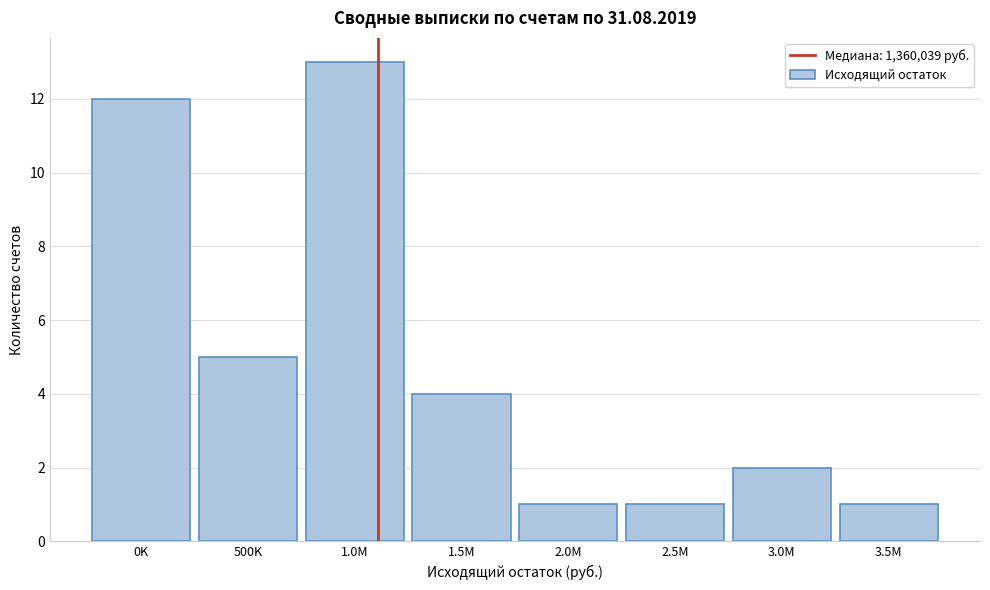

Reading left to right, what are all the values shown in this chart?

0K=12	500K=5	1.0M=13	1.5M=4	2.0M=1	2.5M=1	3.0M=2	3.5M=1